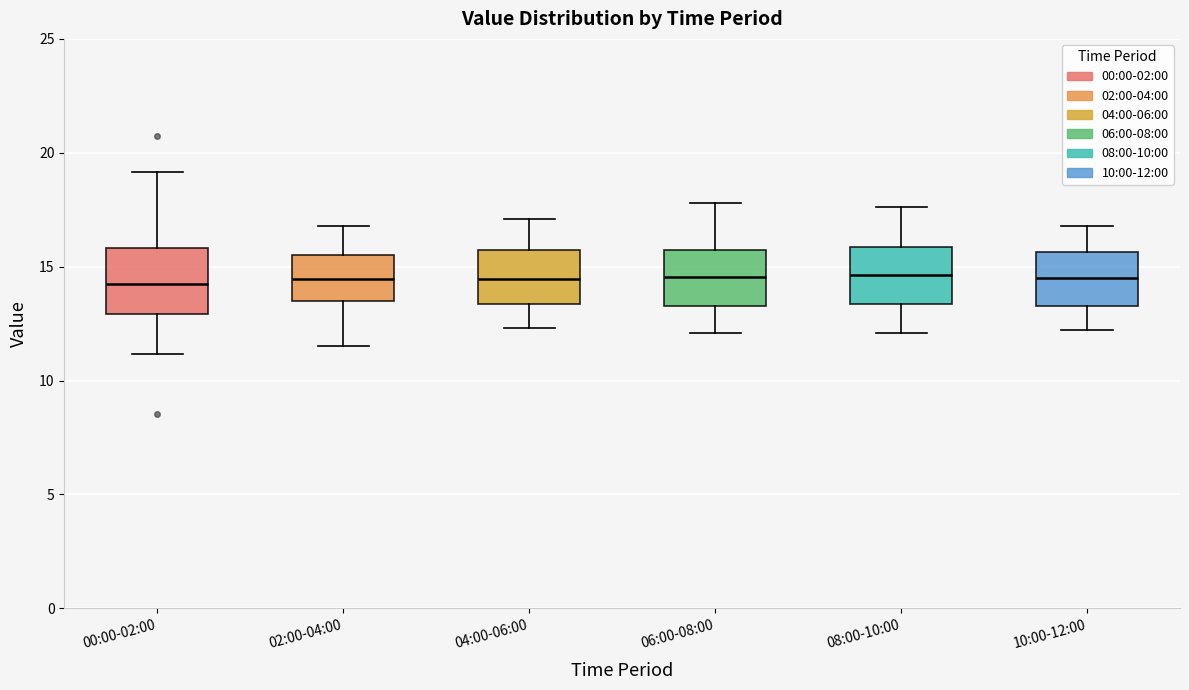

Reading left to right, read every box against the y-axis: the position of its median line, the range the box covers, and the ends of its whiskers. The values are not printed on the chart, so give them approximately, as read against the axis.

00:00-02:00: median 14.5, box 13.0 to 16.0, whiskers 11.0 to 19.0
02:00-04:00: median 14.5, box 13.5 to 15.5, whiskers 11.5 to 17.0
04:00-06:00: median 14.5, box 13.5 to 15.5, whiskers 12.5 to 17.0
06:00-08:00: median 14.5, box 13.5 to 15.5, whiskers 12.0 to 18.0
08:00-10:00: median 14.5, box 13.5 to 16.0, whiskers 12.0 to 17.5
10:00-12:00: median 14.5, box 13.5 to 15.5, whiskers 12.0 to 17.0